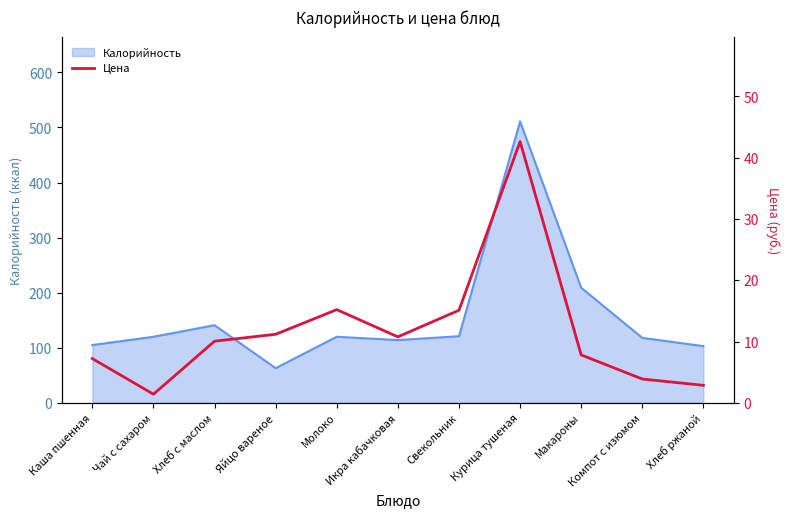

What is the label of the 3rd point from the left?

Хлеб с маслом